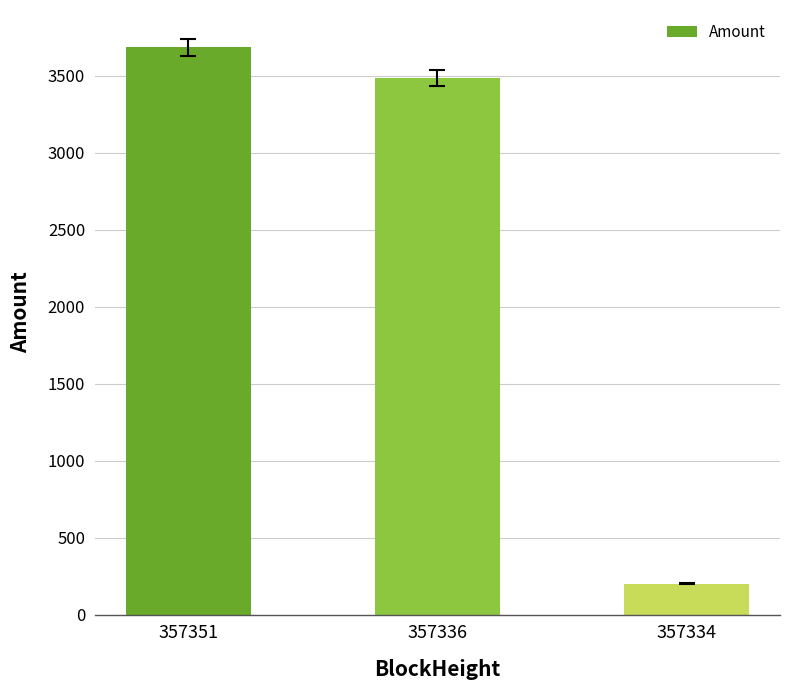

Rank the categories by value from highest to lowest.

357351, 357336, 357334